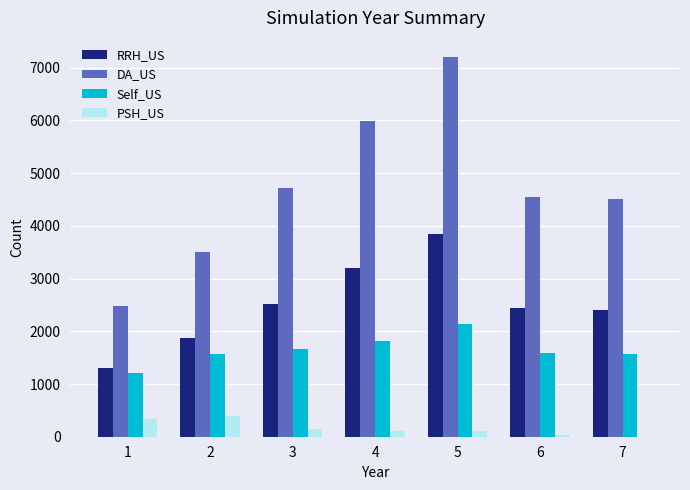

What is the total value across all series at 7?

8489